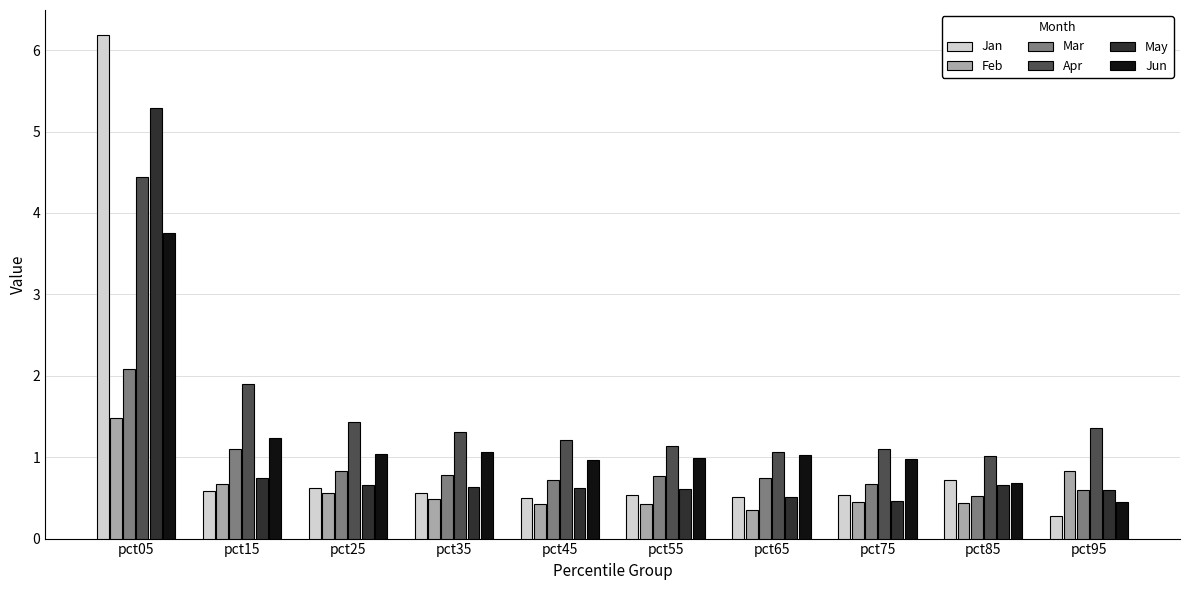

What is the spread (max minus min) of values at pct15?

1.3